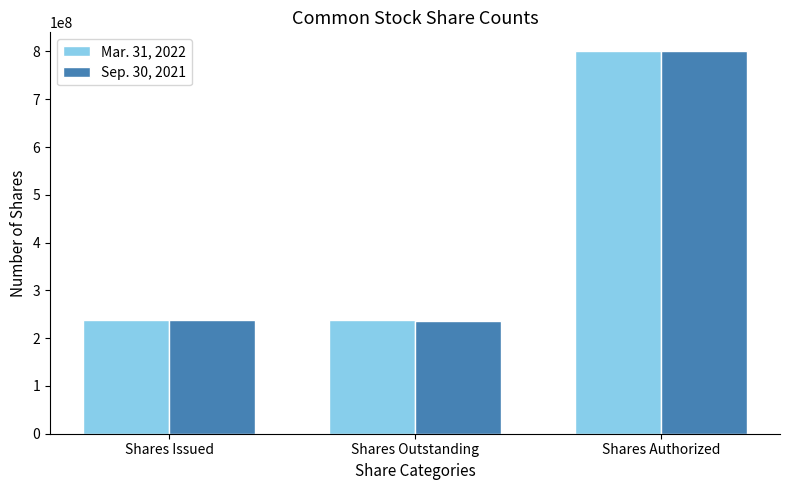

At Shares Outstanding, list the series in order from smallest to largest.

Sep. 30, 2021, Mar. 31, 2022